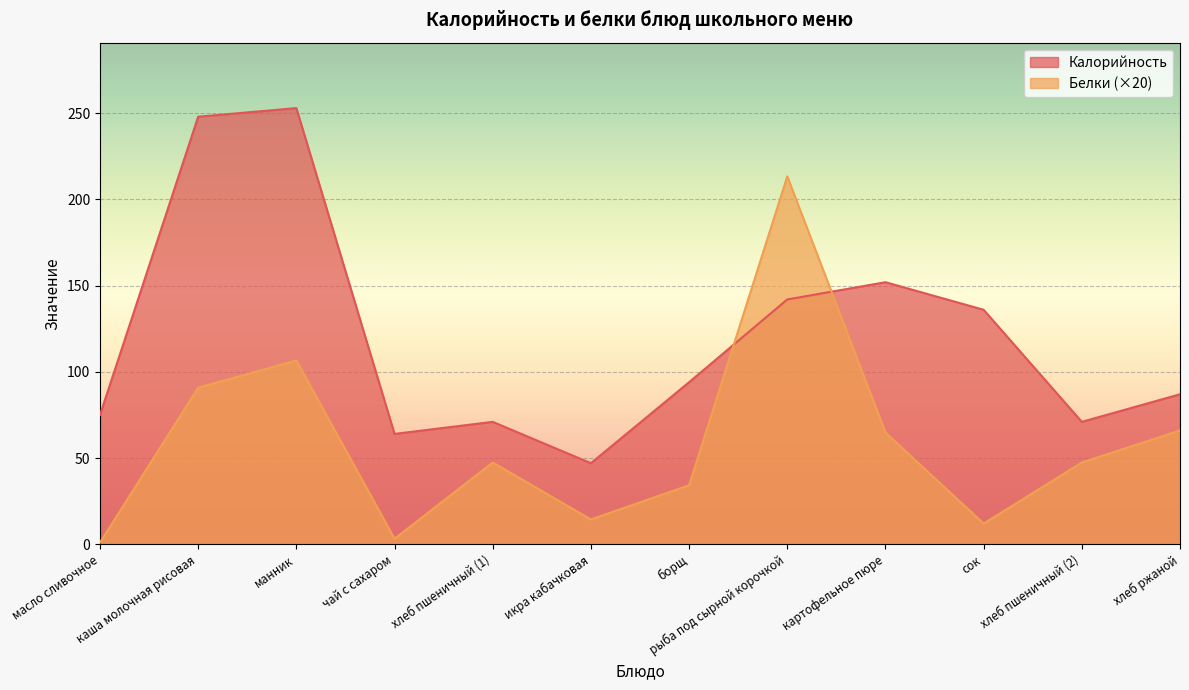

At which category is the sum across all series the highest?

манник